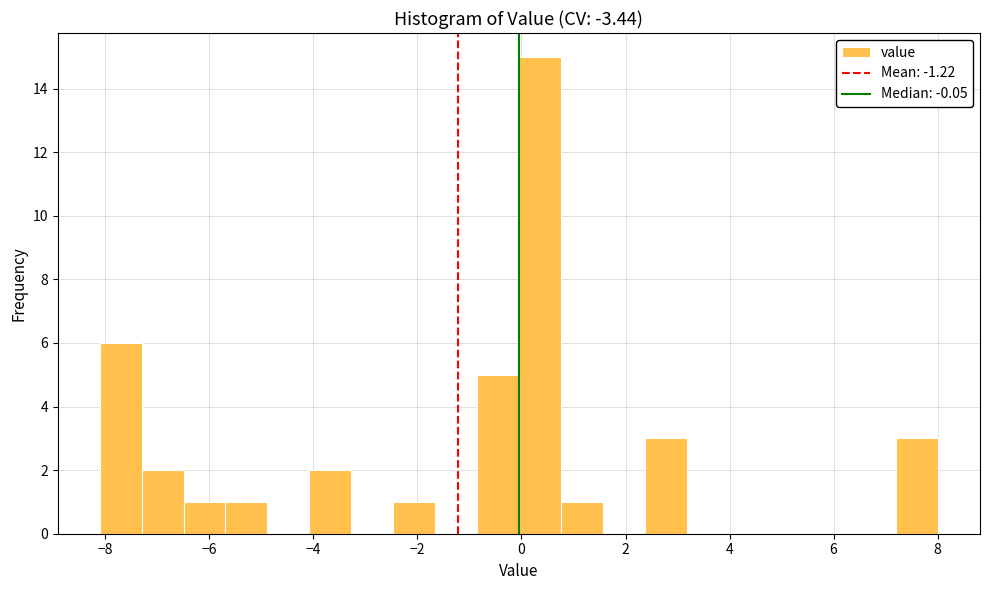

How tall is the bar that spans -0.8 to 0.0 on the x-axis? Neither the bar edges nor the heights are printed on the chart, so give them approximately, as read against the axes.

5